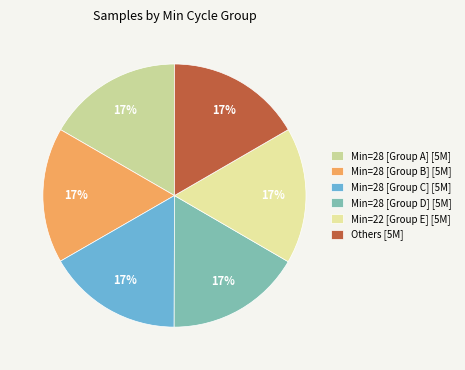

Is there any slice that represents more than half of the pie?

No